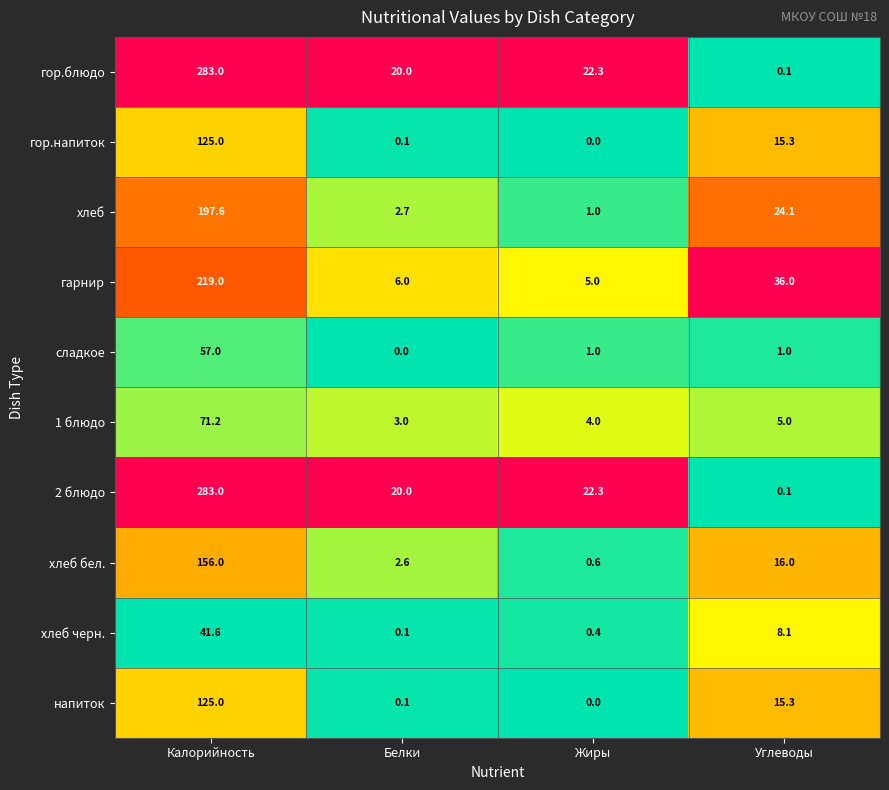

True or false: 1 блюдо has a value of 71.2 at Калорийность.

True